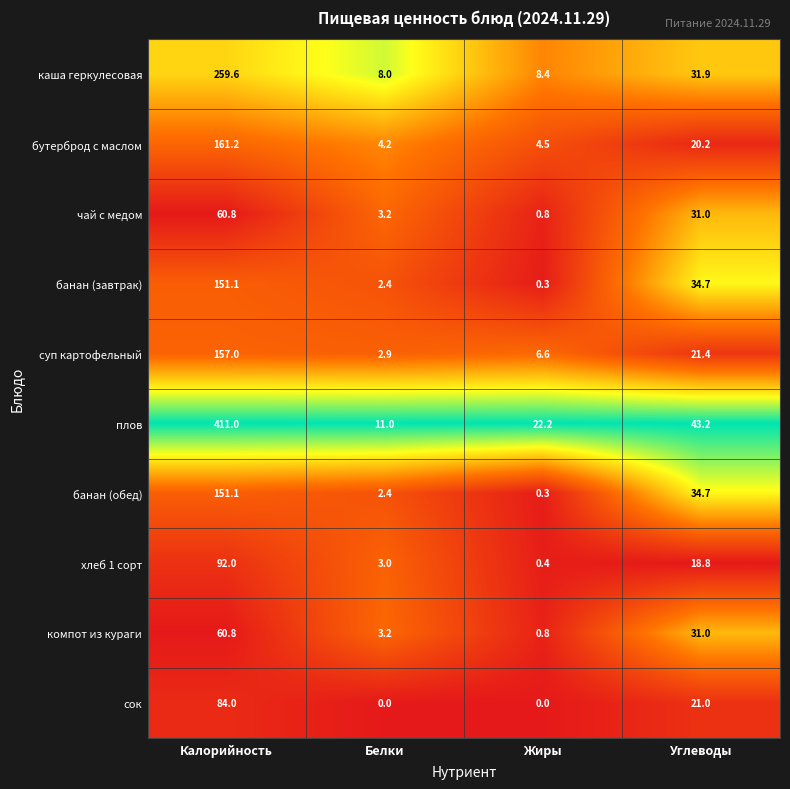

At how many categories does at least one series exceed 0?

4